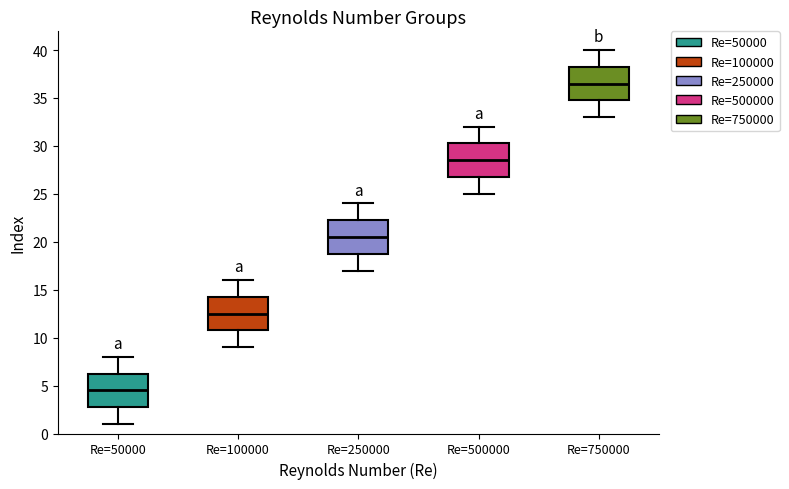

Which box has the lowest median line?

Re=50000